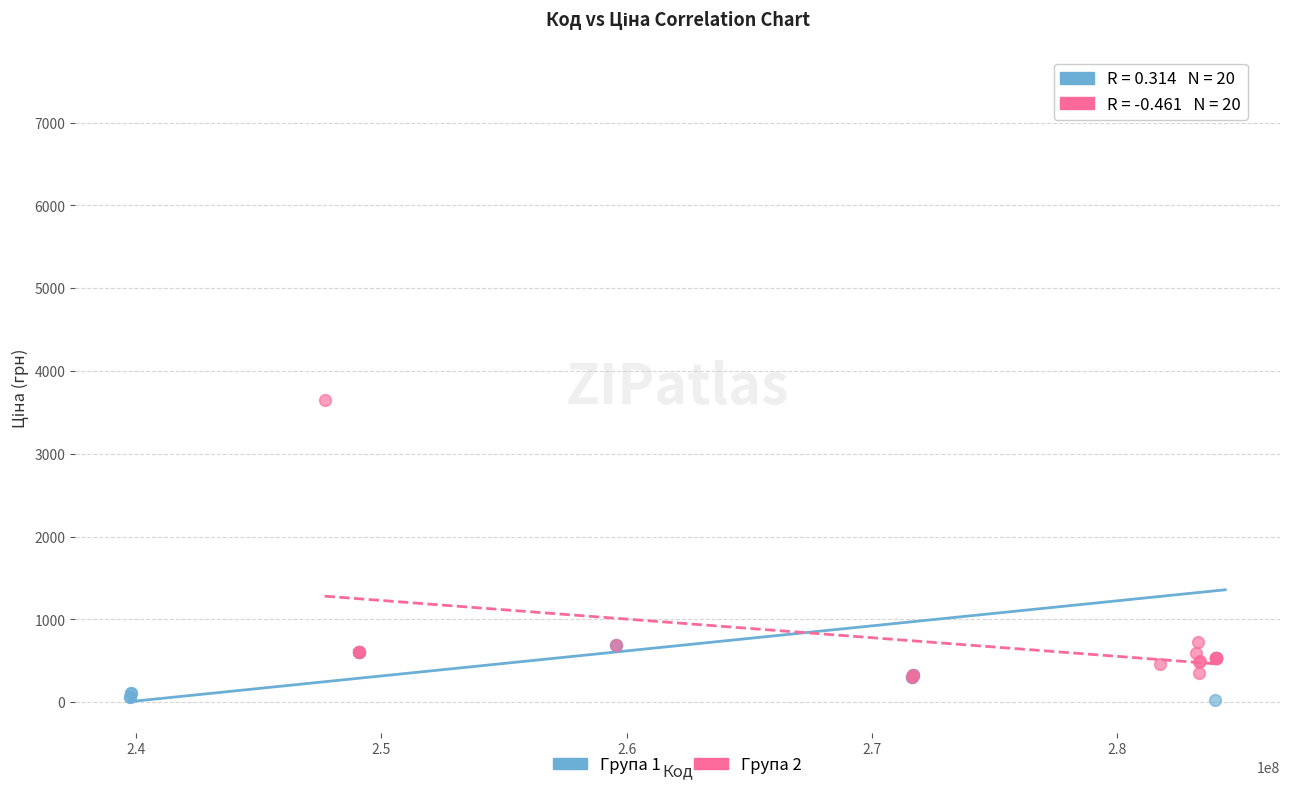

What are all the series names shown in the legend?

Група 1, Група 2